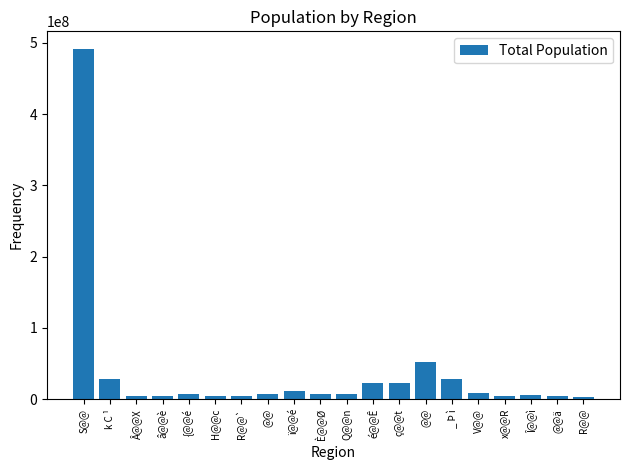

Rank the categories by value from highest to lowest.

S@@, @@, _ Þ ì, k C ¹, é@@Ê, ç@@t, ï@@é, V@@, {@@é, È@@Ø, Q@@n, @@, Î@@ì, Â@@X, x@@R, â@@è, H@@c, R@@`, @@ä, R@@